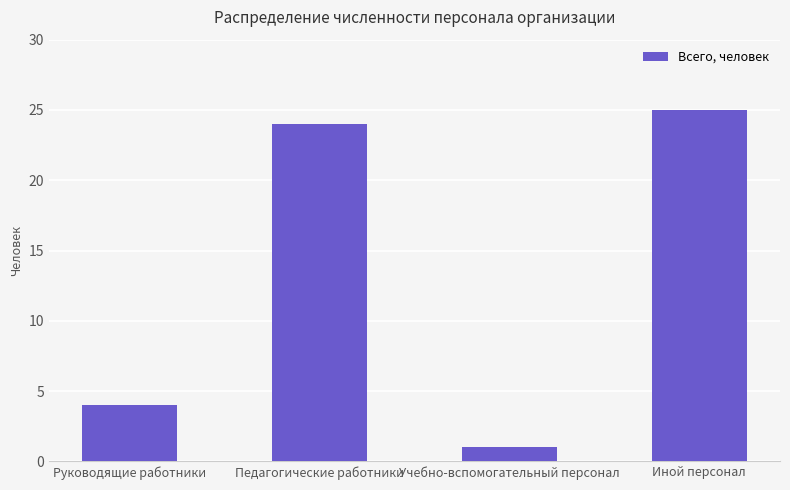

What is the difference between the maximum and minimum values?

24